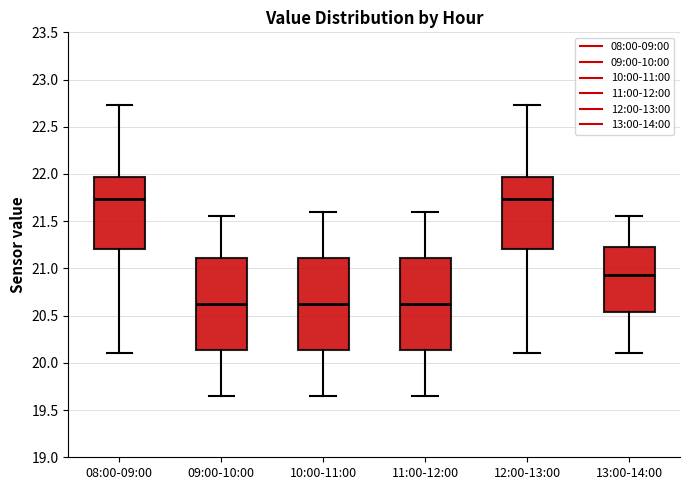

Reading left to right, read every box against the y-axis: the position of its median line, the range the box covers, and the ends of its whiskers. The values are not printed on the chart, so give them approximately, as read against the axis.

08:00-09:00: median 21.75, box 21.20 to 21.95, whiskers 20.10 to 22.75
09:00-10:00: median 20.65, box 20.15 to 21.10, whiskers 19.65 to 21.55
10:00-11:00: median 20.65, box 20.15 to 21.10, whiskers 19.65 to 21.60
11:00-12:00: median 20.65, box 20.15 to 21.10, whiskers 19.65 to 21.60
12:00-13:00: median 21.75, box 21.20 to 21.95, whiskers 20.10 to 22.75
13:00-14:00: median 20.95, box 20.55 to 21.25, whiskers 20.10 to 21.55